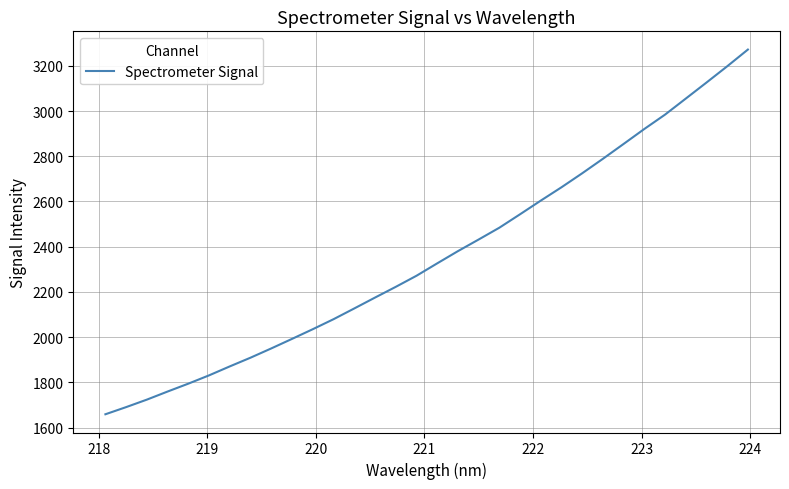

What is the smallest value displayed?

1659.0